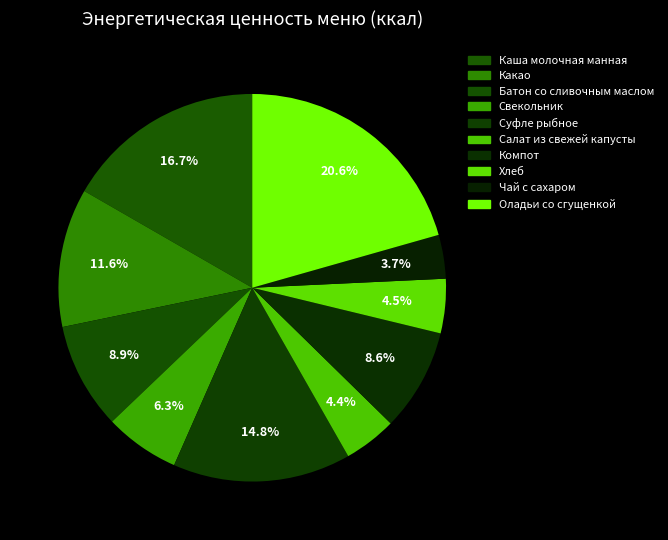

To the nearest percent, what is the combined percentage of Салат из свежей капусты and Хлеб?

9%